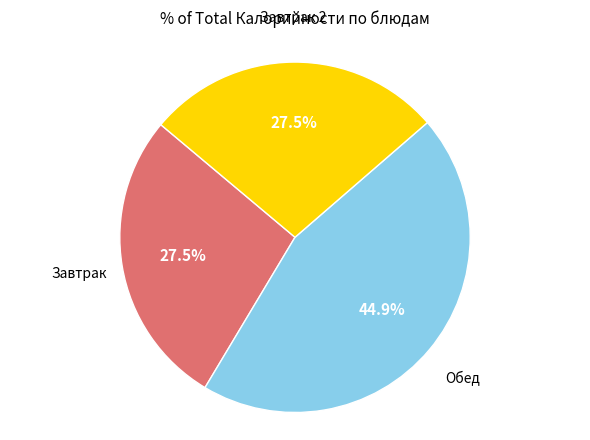

Is there a majority slice in this chart?

No